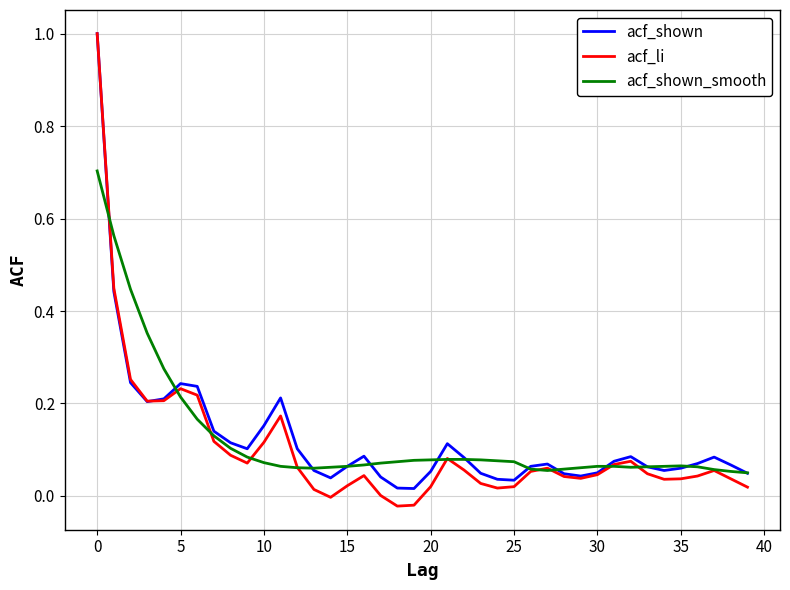

What is the maximum value for acf_shown_smooth?

0.7